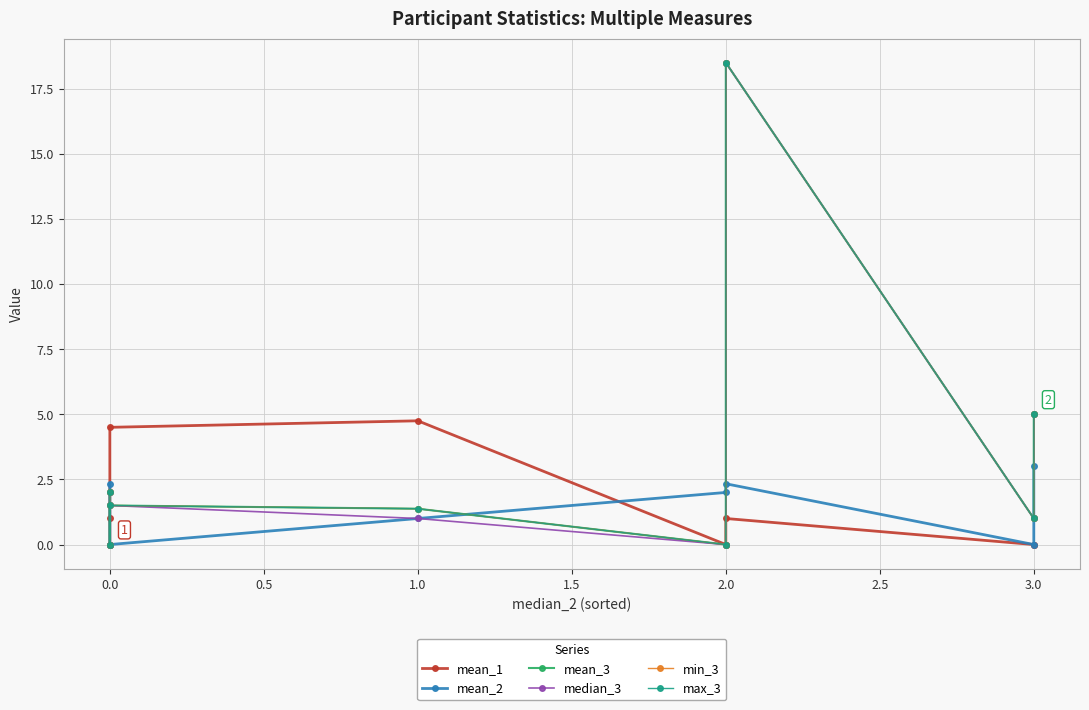

What is the average value of the min_3 series?

3.7